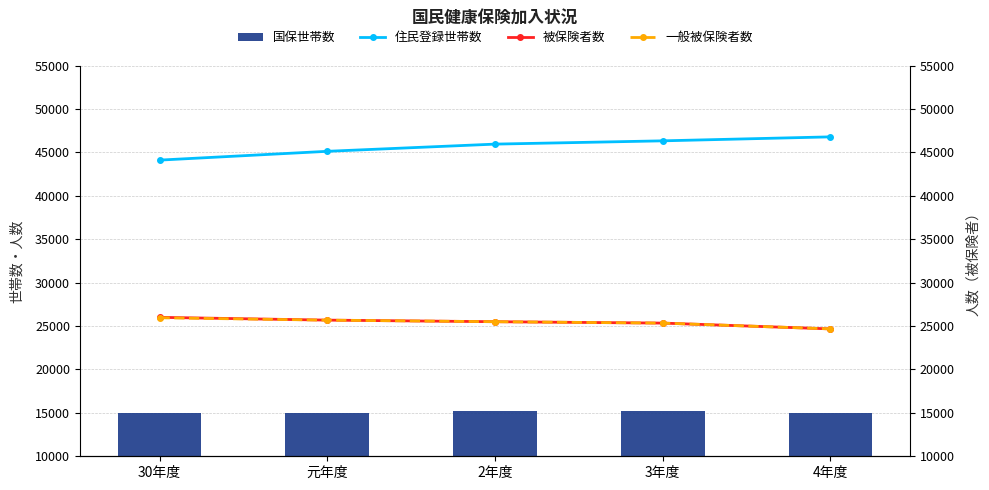

What is the spread (max minus min) of values at 4年度?

31774